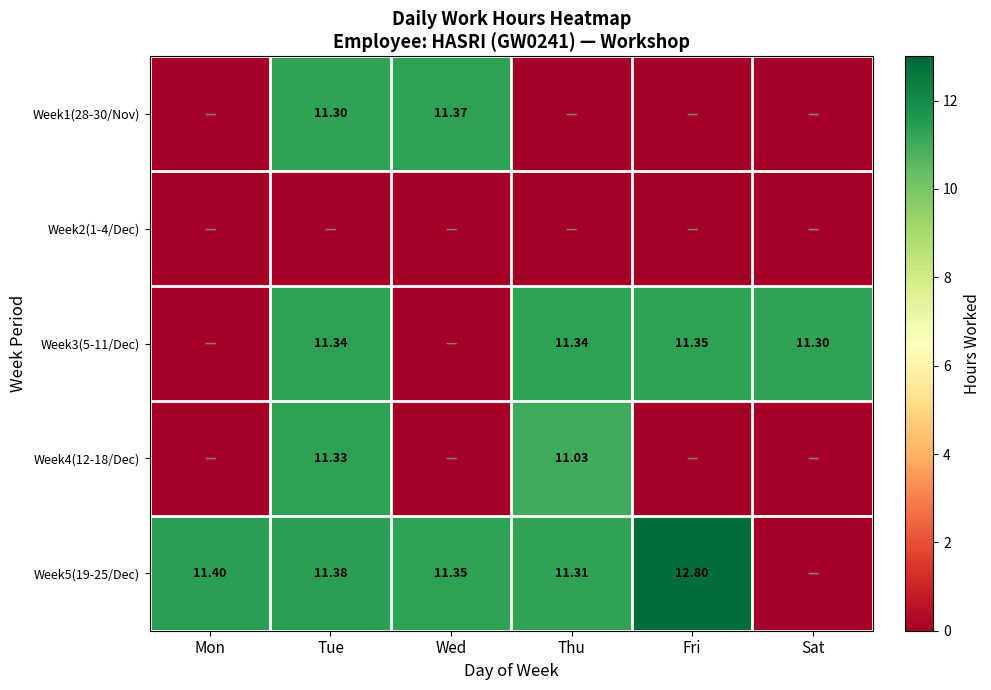

At Wed, list the series in order from largest to smallest.

Week1(28-30/Nov), Week5(19-25/Dec), Week2(1-4/Dec), Week3(5-11/Dec), Week4(12-18/Dec)